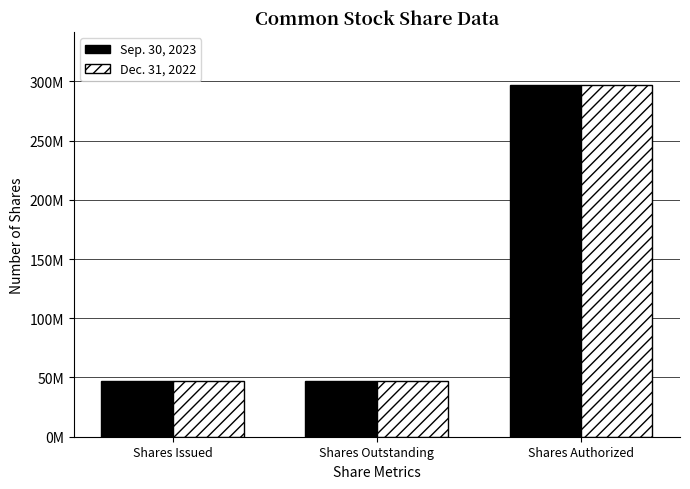

Rank the categories by Dec. 31, 2022 value from highest to lowest.

Shares Authorized, Shares Issued, Shares Outstanding